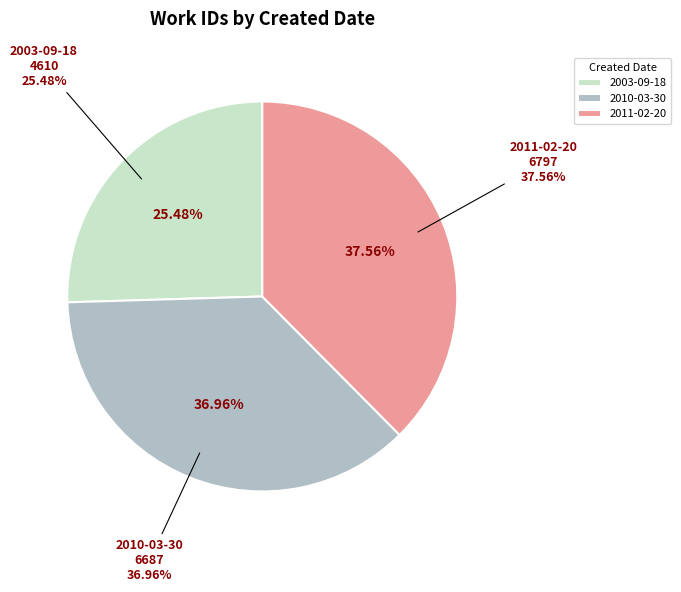

What percentage is the 2011-02-20 slice, to the nearest percent?

38%